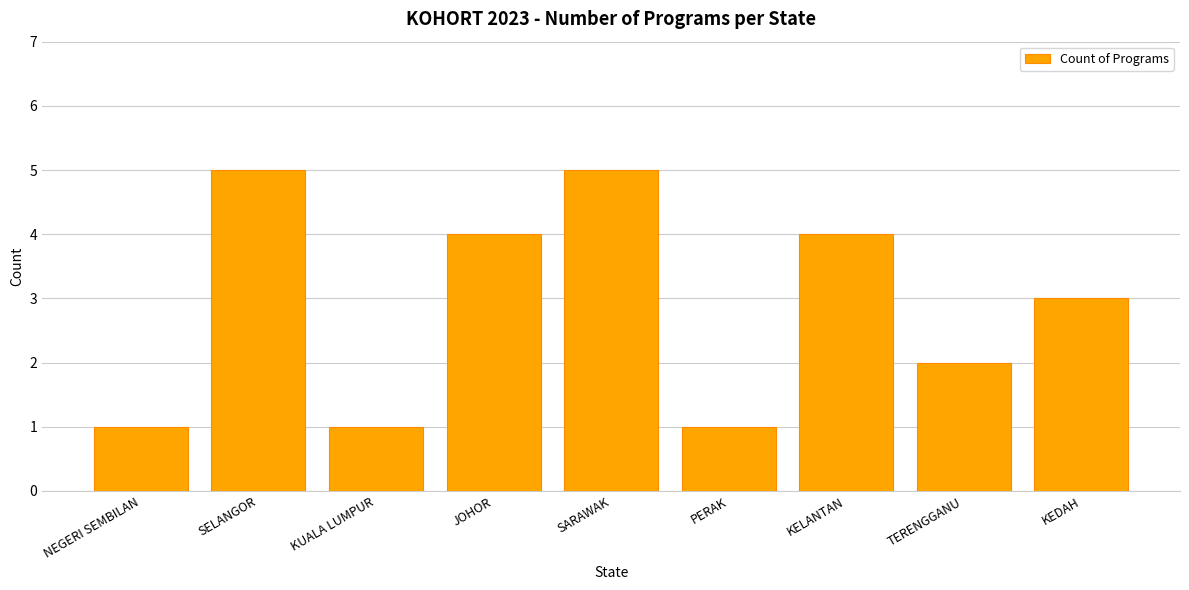

Count the values in the range 1 to 4.

7